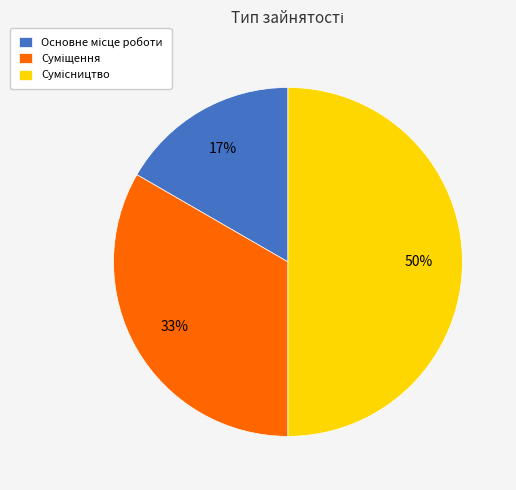

To the nearest percent, what is the average slice percentage?

33%